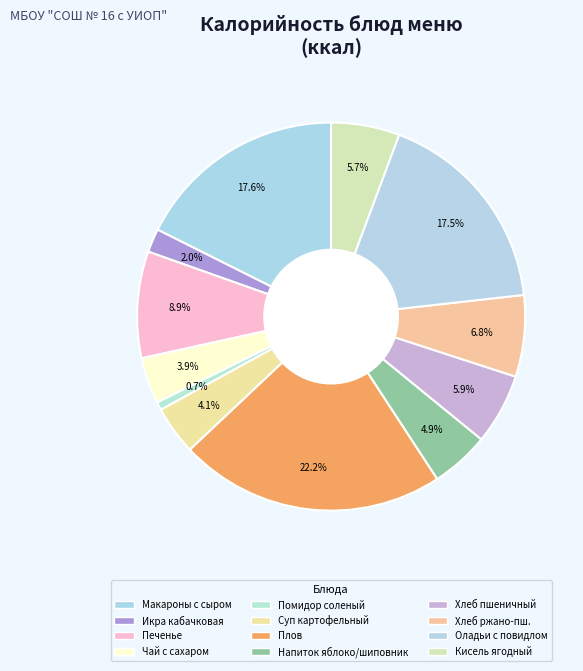

What is the smallest slice in the pie chart?

Помидор соленый